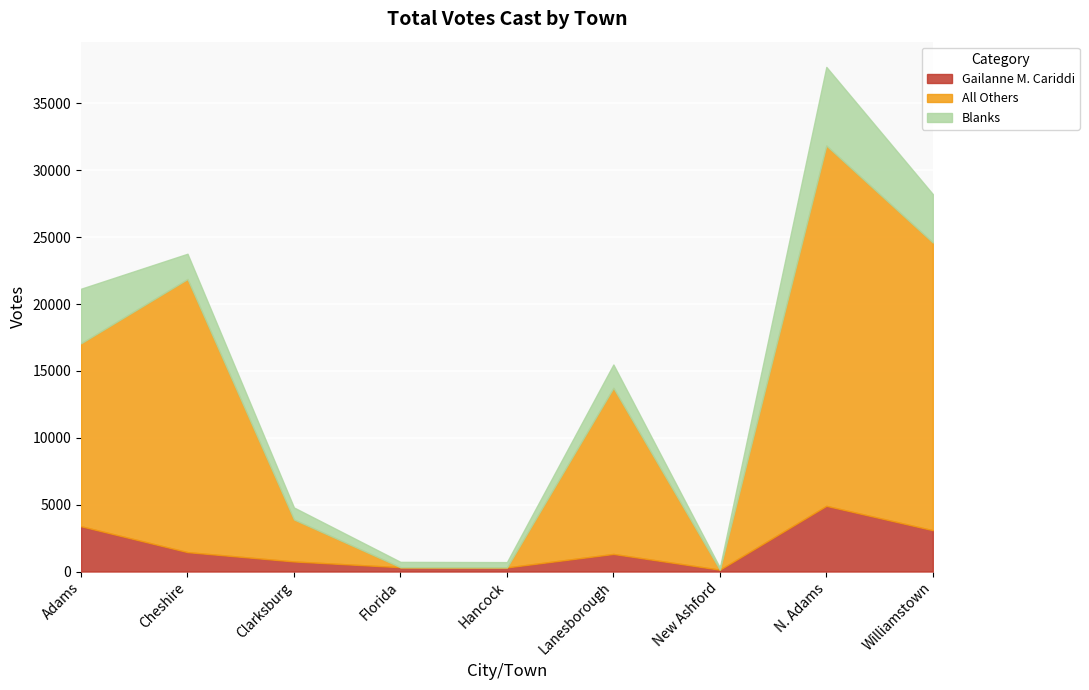

What are all the series names shown in the legend?

Gailanne M. Cariddi, All Others, Blanks